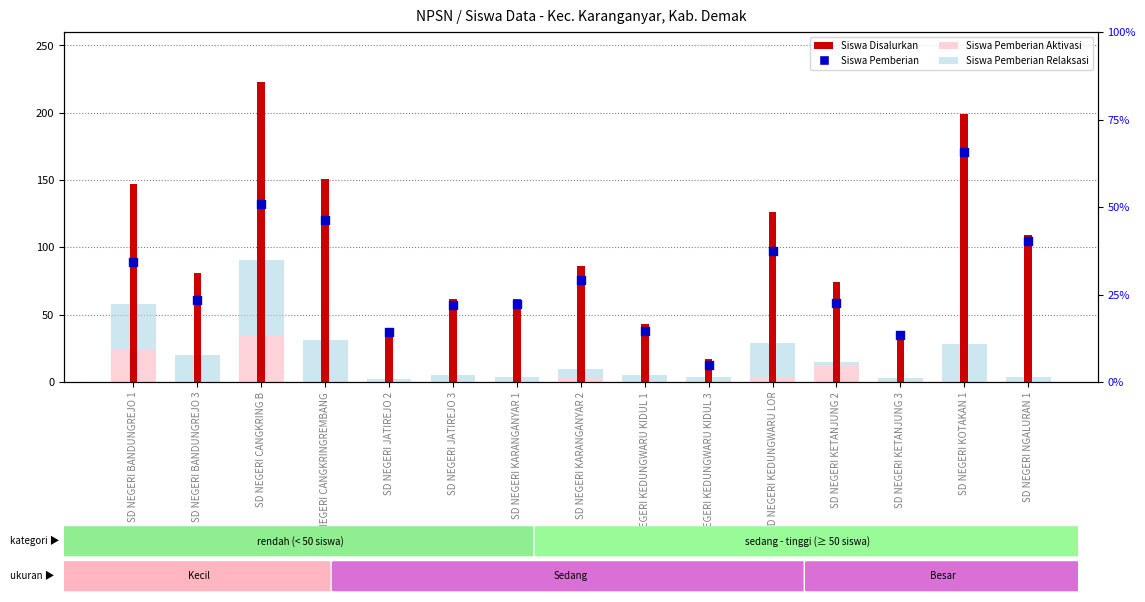

What is the total value across all series at SD NEGERI KETANJUNG 3?

76